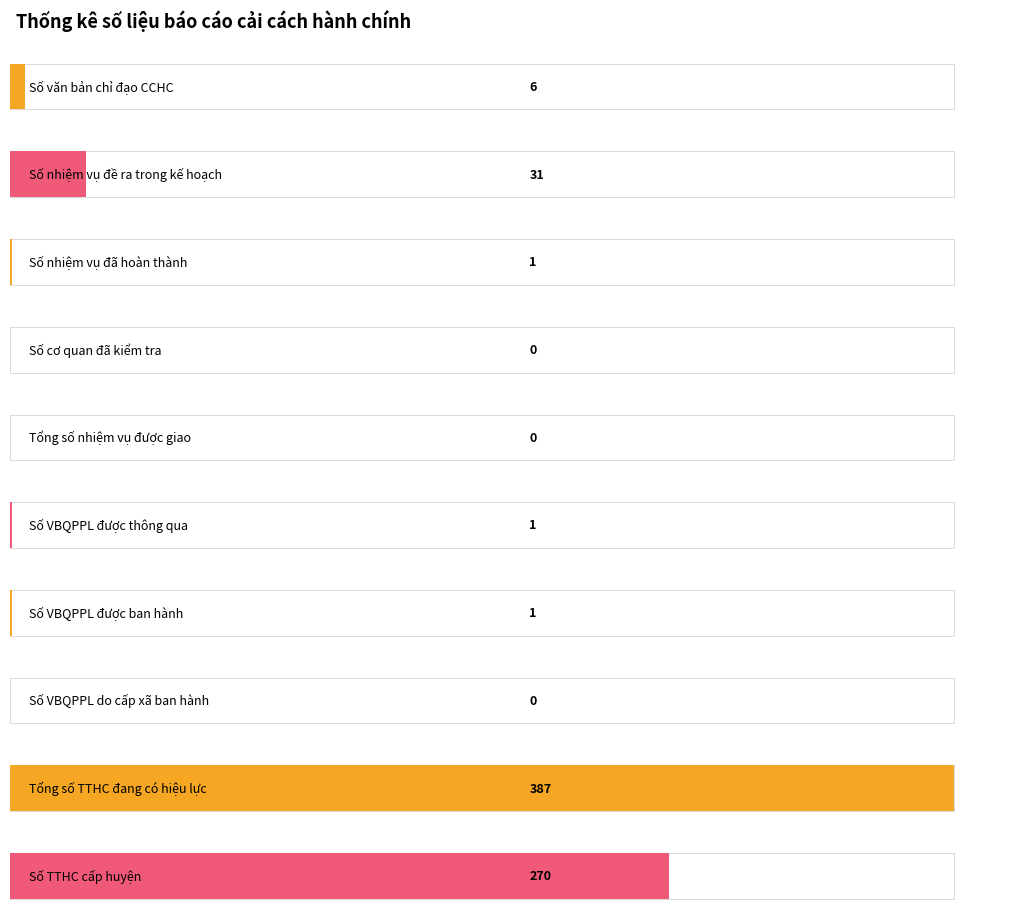

What is the greatest value displayed?

387